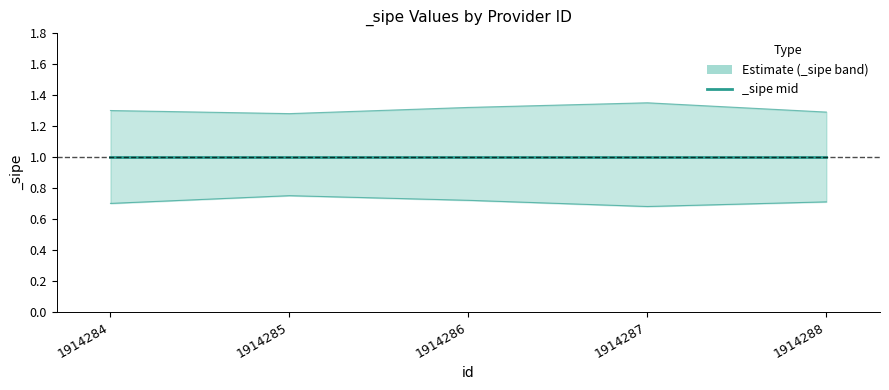

What is the value of the _sipe_upper point at the 1st from the left?

1.3